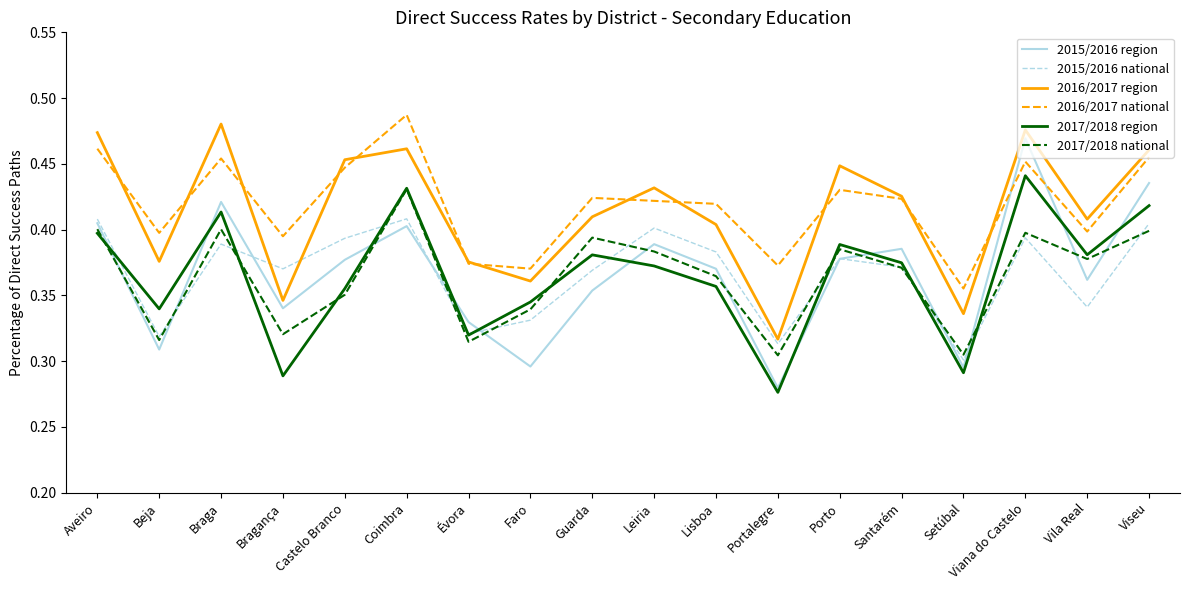

What is the difference between the 2016/2017 national values at Aveiro and Bragança?

0.1